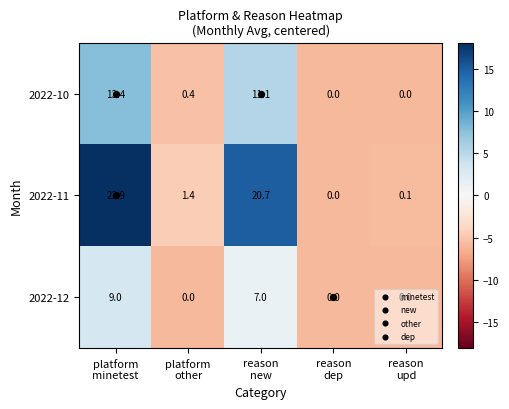

At how many categories does at least one series exceed 5?

2